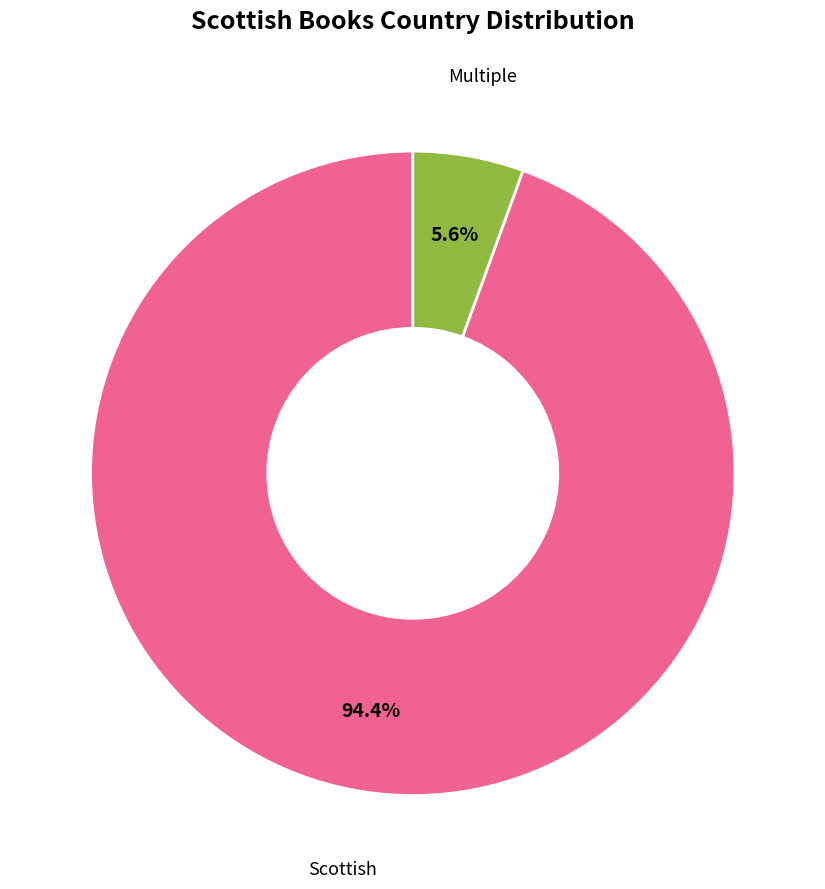

What is the largest slice in the pie chart?

Scottish